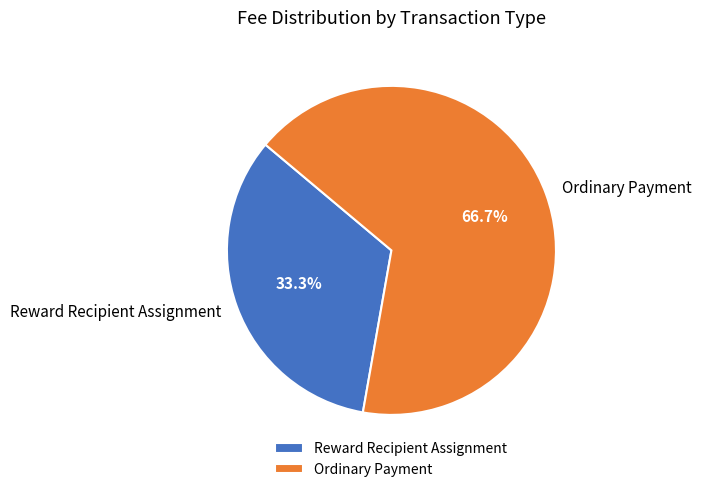

What is the largest slice in the pie chart?

Ordinary Payment